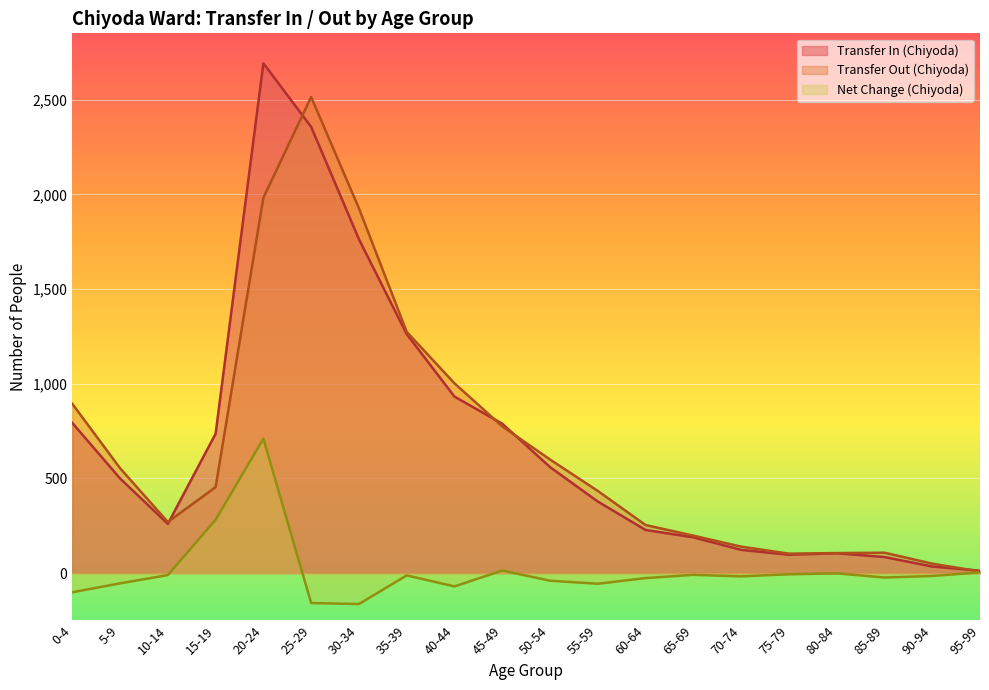

What is the difference between the maximum and second lowest values in the Transfer Out (Chiyoda) series?

2464